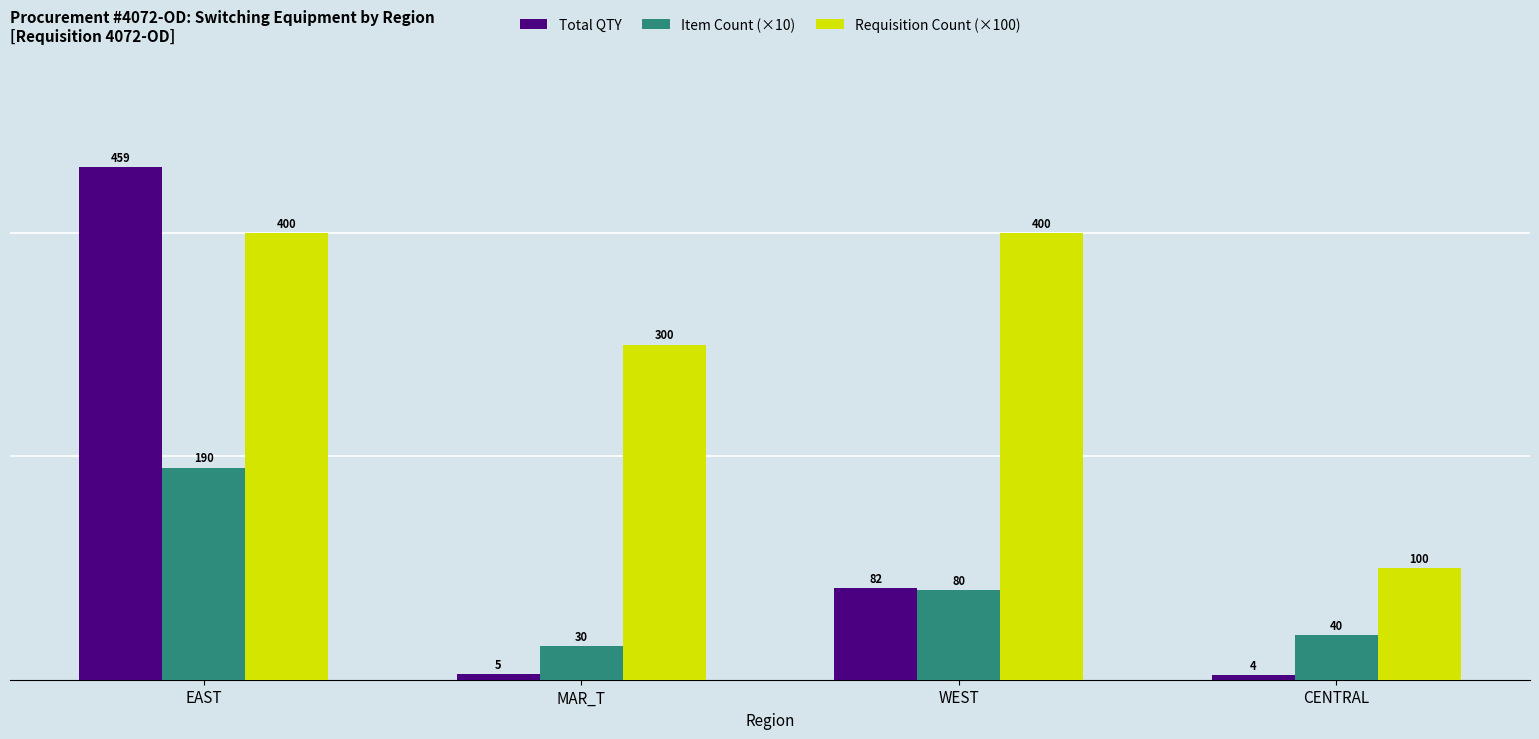

The value of Item Count (×10) at WEST is 80. True or false?

True